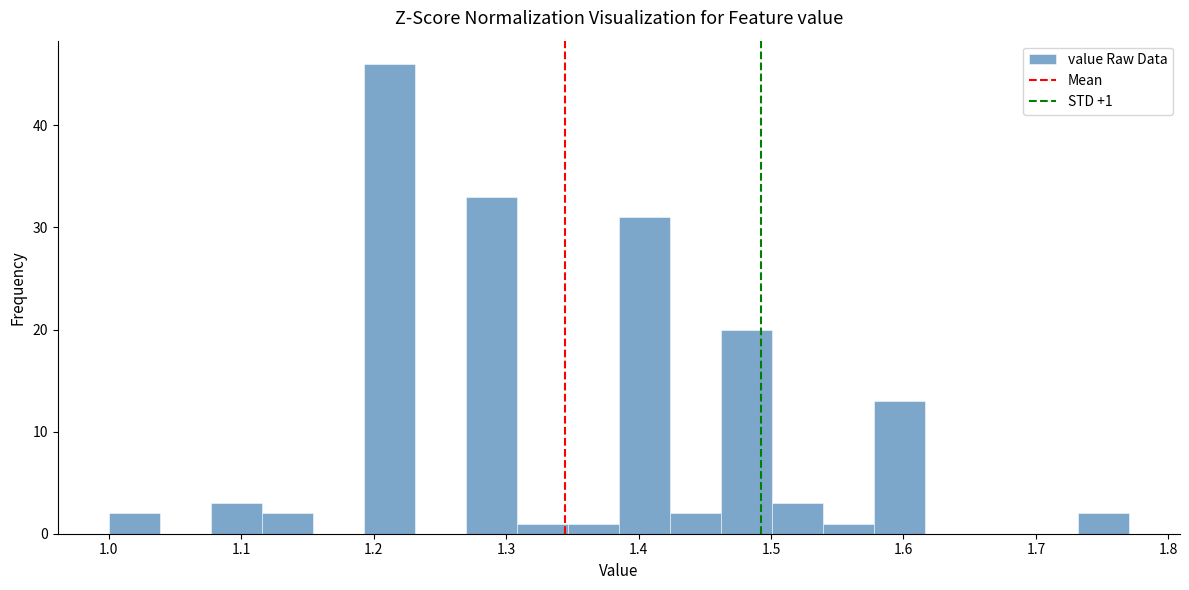

Read against the x-axis, roughly where is the centre of the tallest bar?

1.21